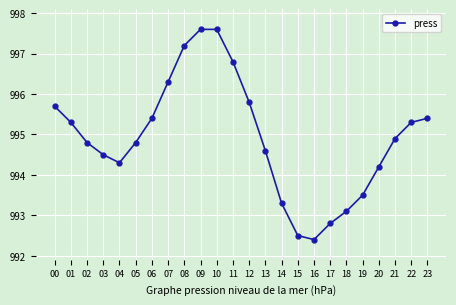

At which category does the data reach its first local valley?

04